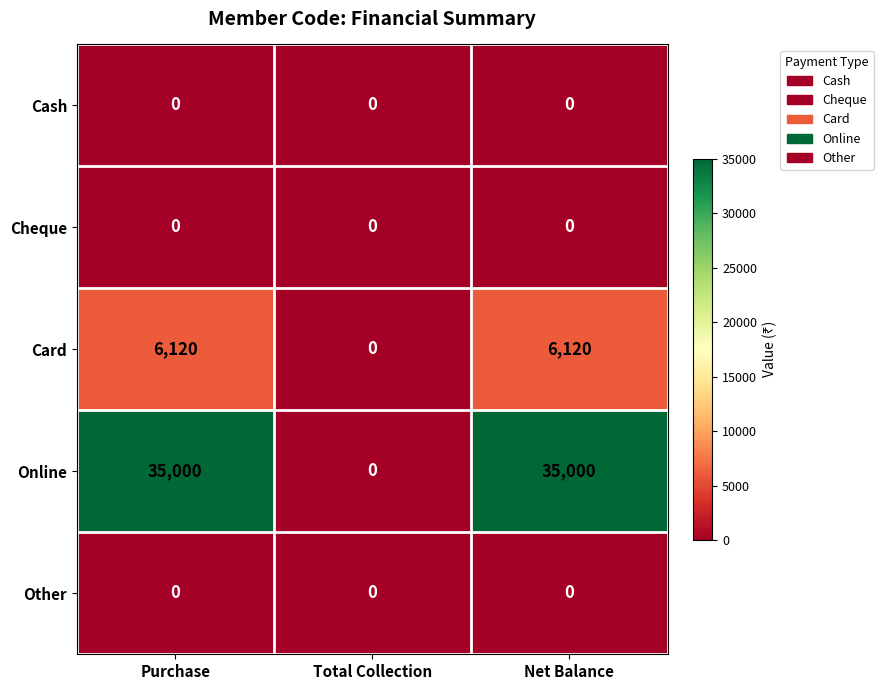

Which series has the largest total across all categories?

Online